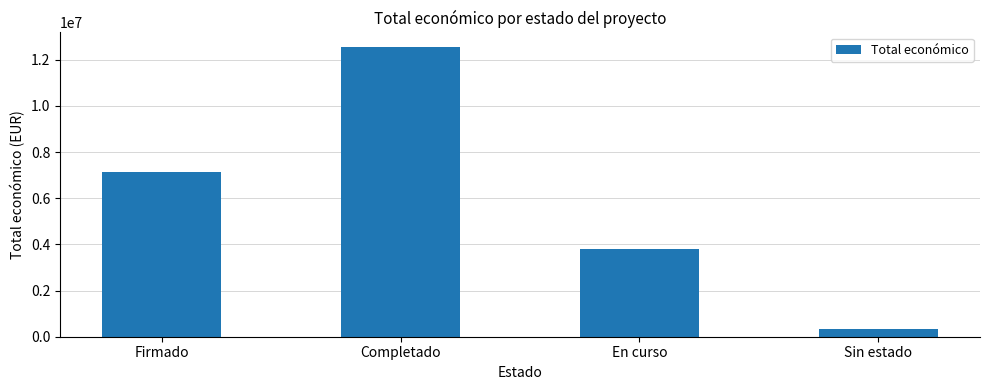

What is the label of the 1st bar from the right?

Sin estado